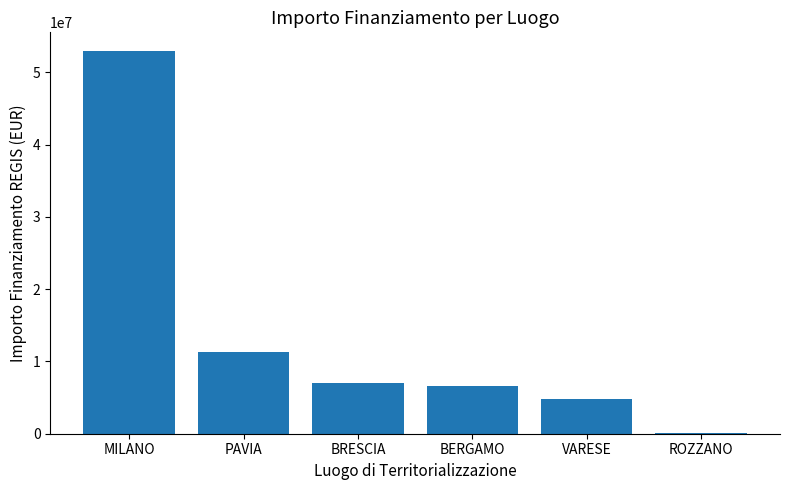

At which category does the chart reach its peak across all series?

MILANO